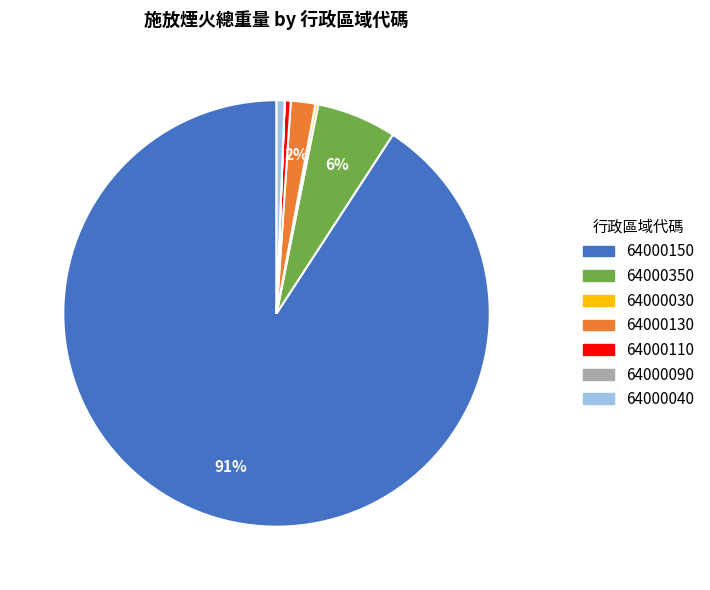

Approximately how many times larger is the value at 64000350 compared to 64000110?

13.2